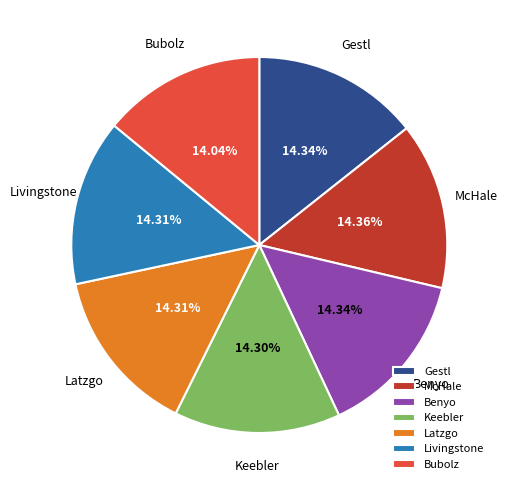

To the nearest percent, what is the combined percentage of McHale and Gestl?

29%